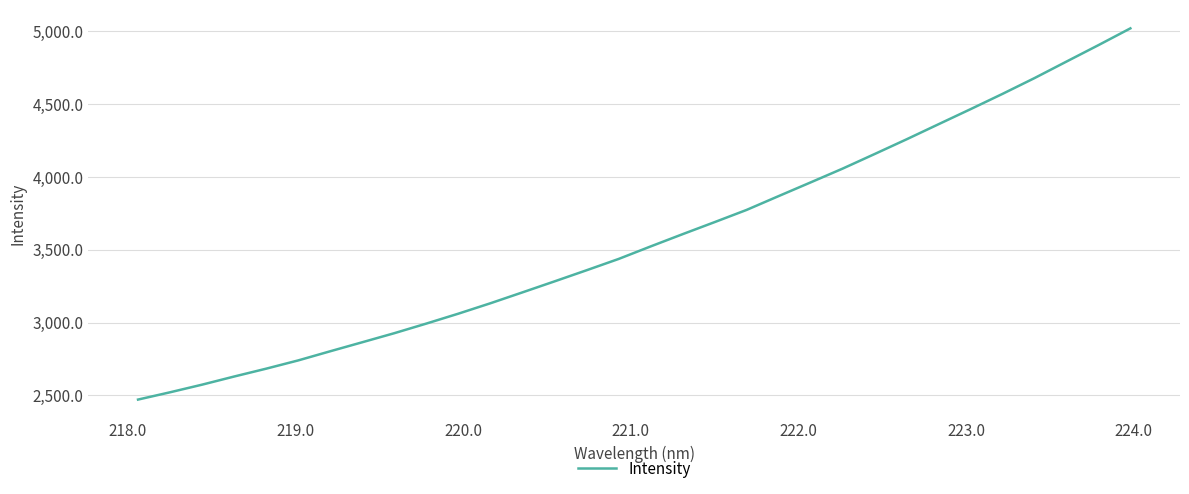

What is the smallest value displayed?

2471.2